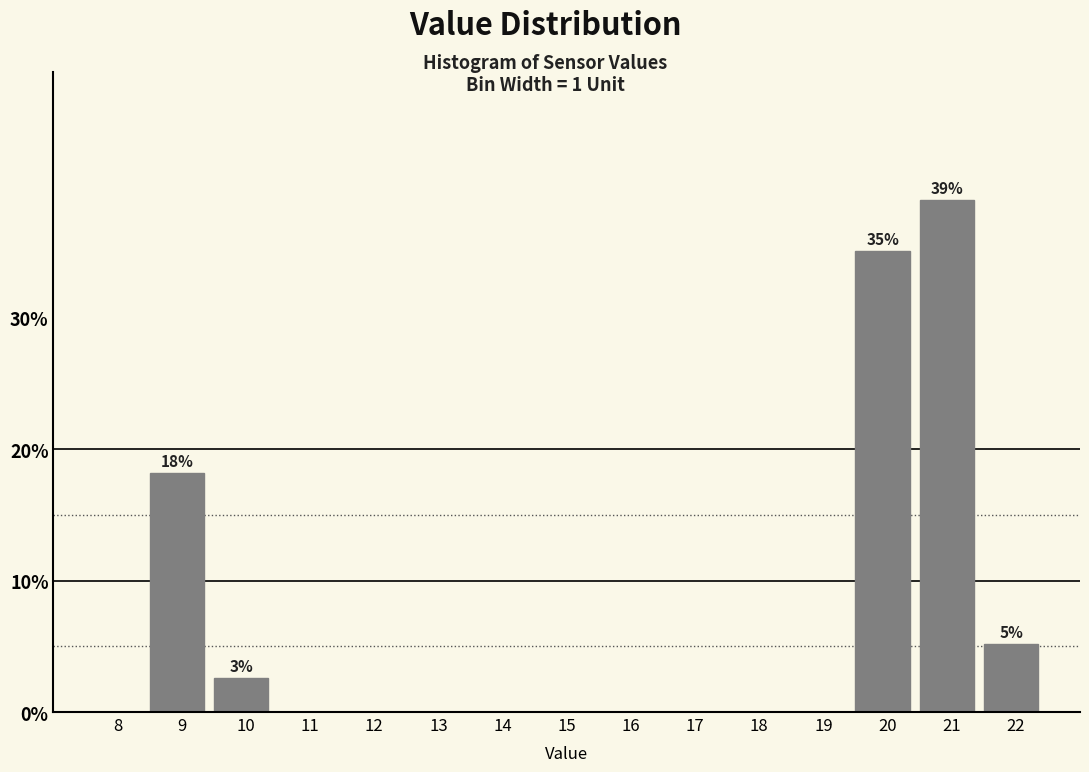

Reading left to right, transcribe all the data shown in this chart.

8=0.0	9=18.2	10=2.6	11=0.0	12=0.0	13=0.0	14=0.0	15=0.0	16=0.0	17=0.0	18=0.0	19=0.0	20=35.1	21=39.0	22=5.2